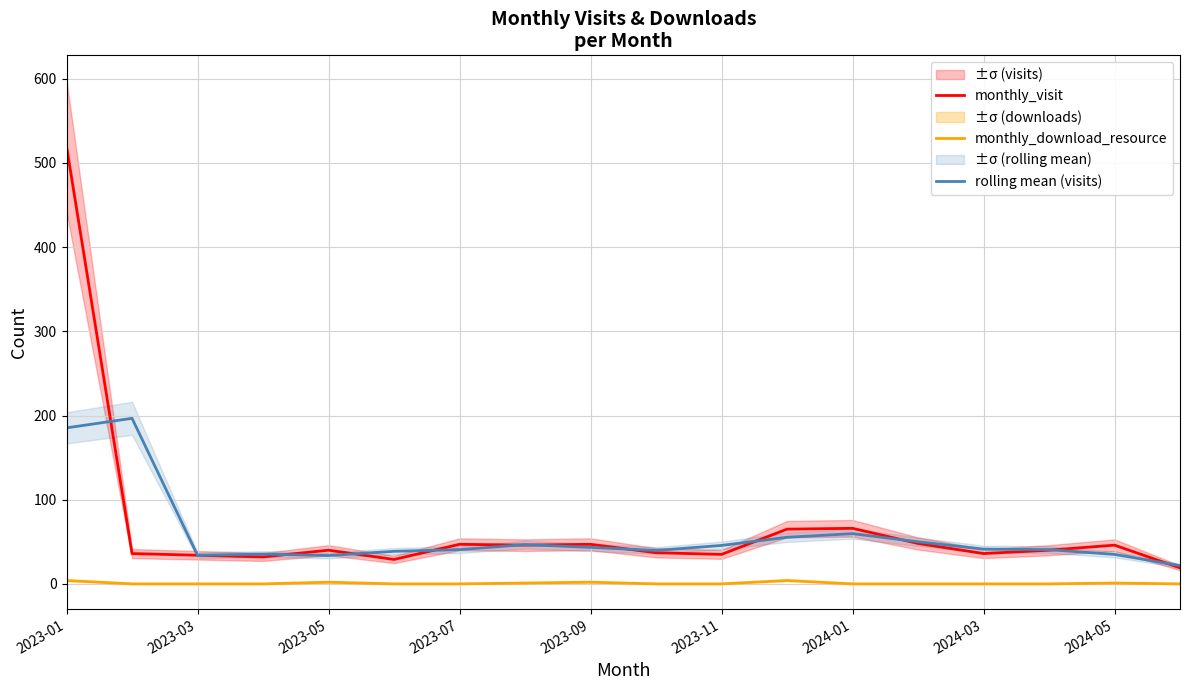

Which series has the largest total across all categories?

monthly_visit